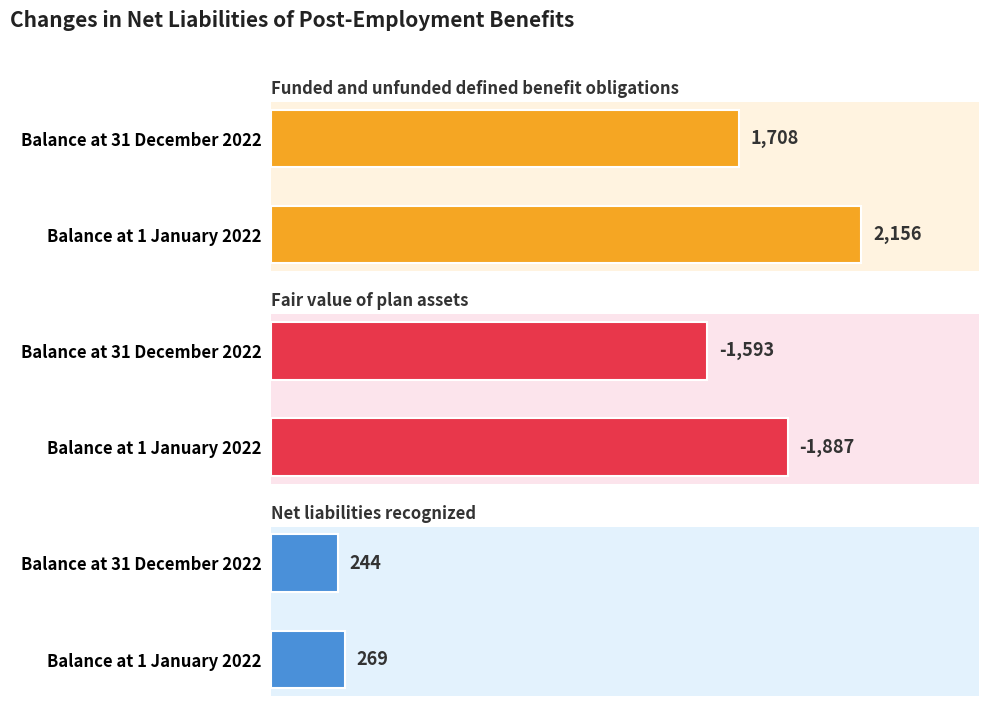

Which series has the widest spread of values?

Funded and unfunded defined benefit obligations